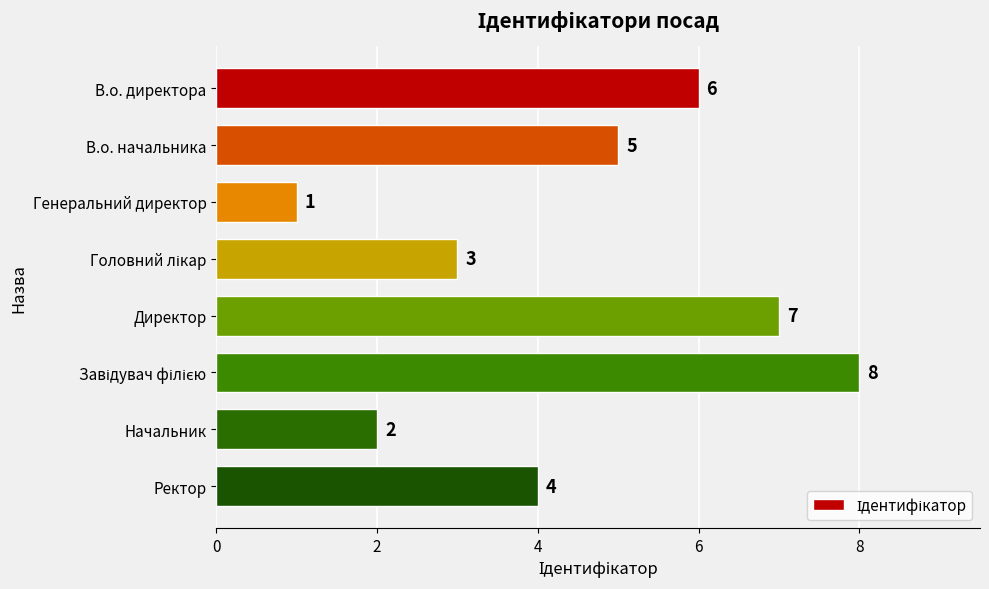

Where is the data nearest to the value 4?

Ректор